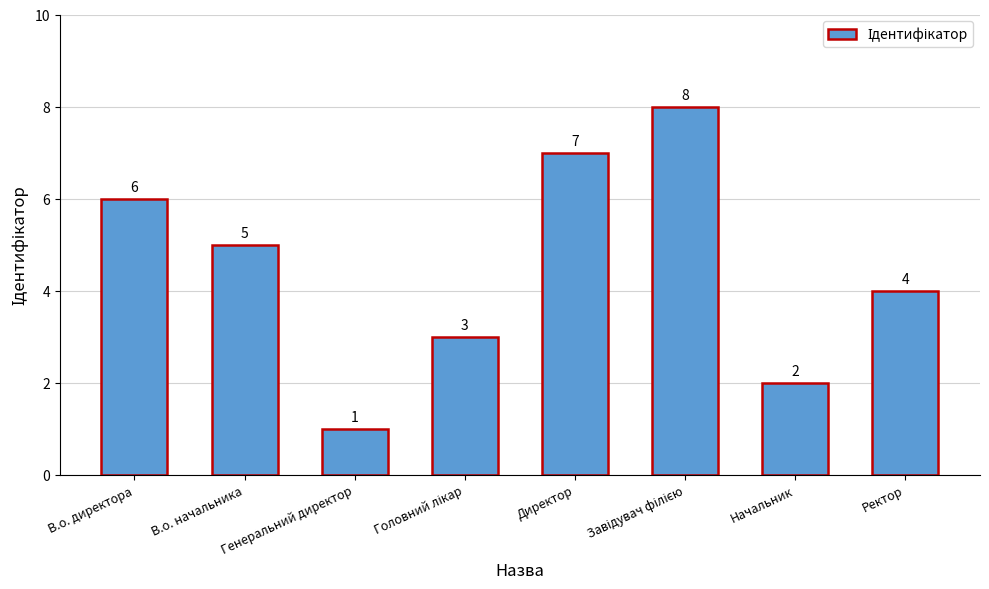

How many values are between 3 and 7?

5